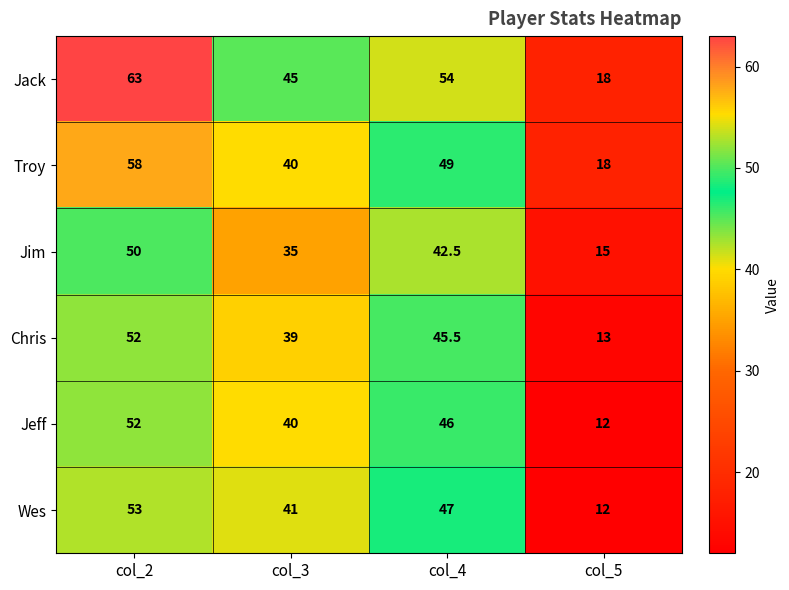

What value does the Chris series have at col_2?

52.0